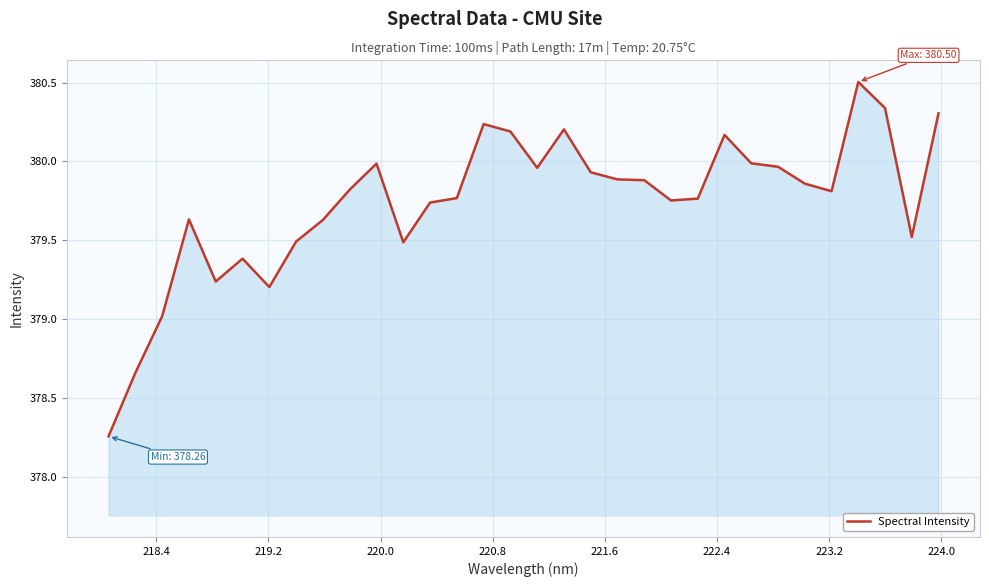

What is the greatest value displayed?

380.5